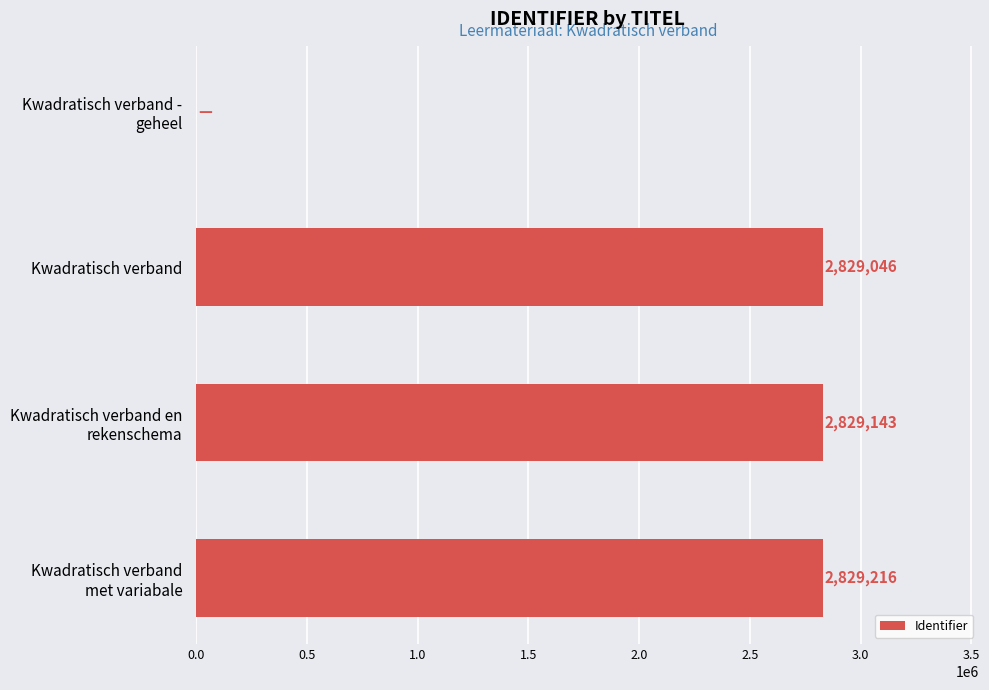

At which label is the value closest to 1414608?

Kwadratisch verband